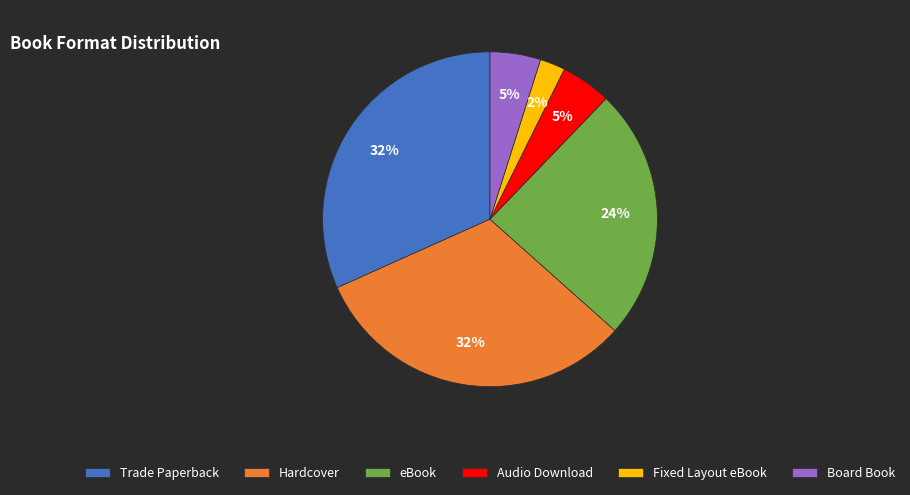

Is it true that Fixed Layout eBook is 2% of the pie?

True